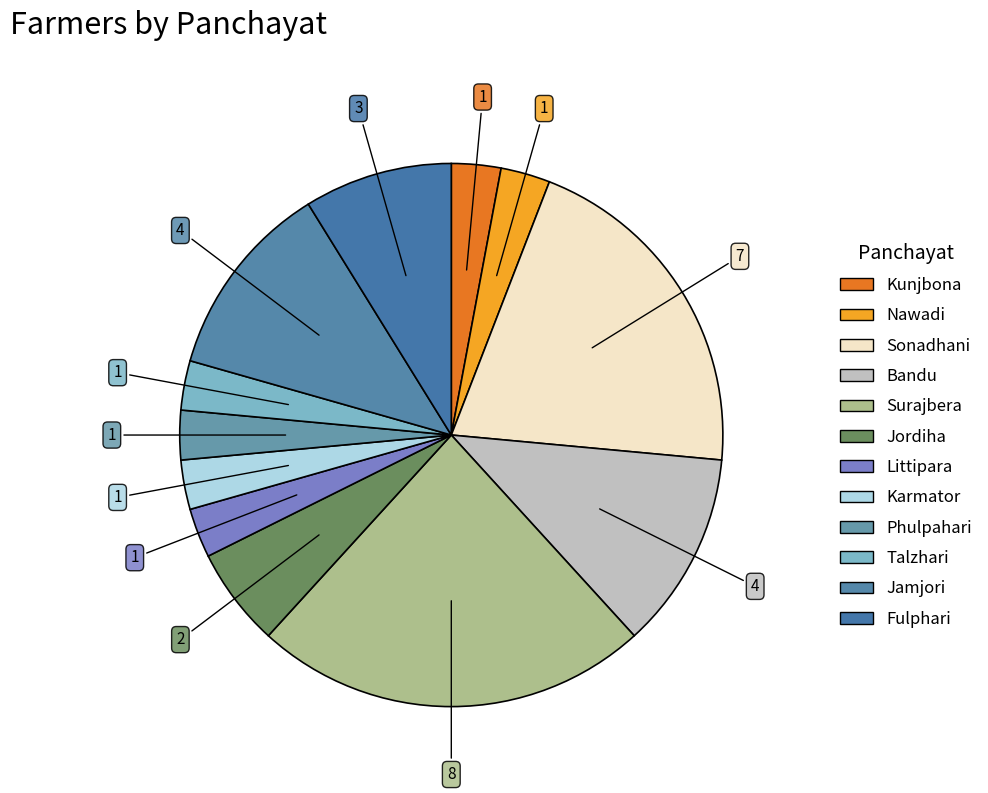

How many slices are in this pie chart?

12